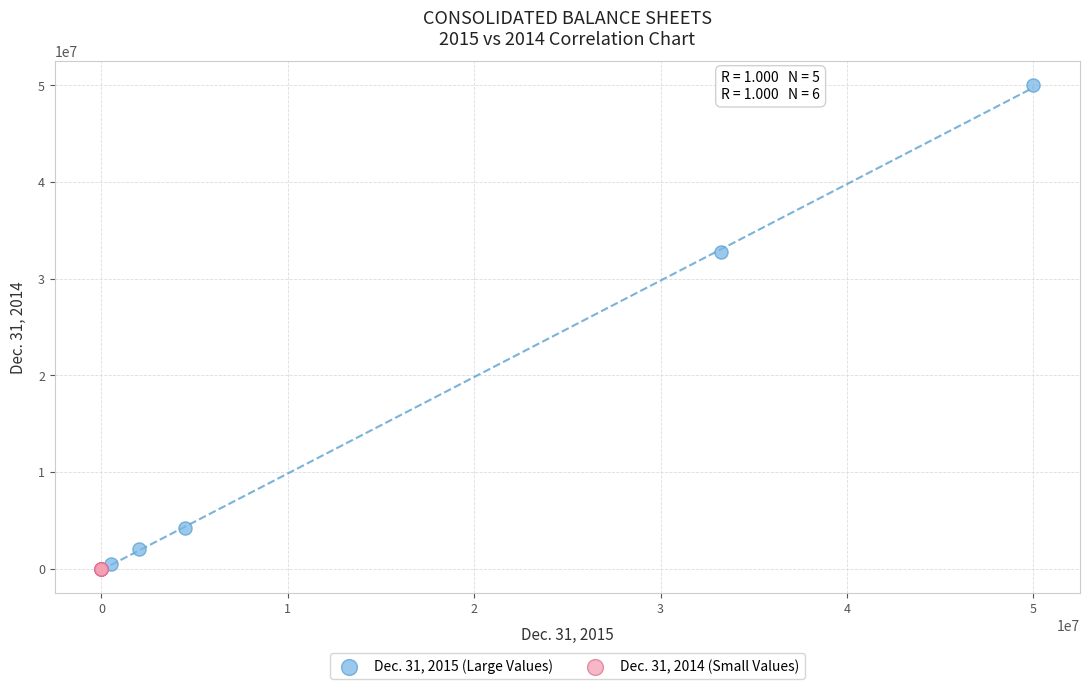

Which series reaches the minimum Y coordinate?

Dec. 31, 2014 (Small Values)